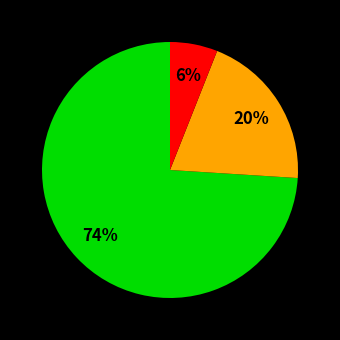

Is there a majority slice in this chart?

Yes